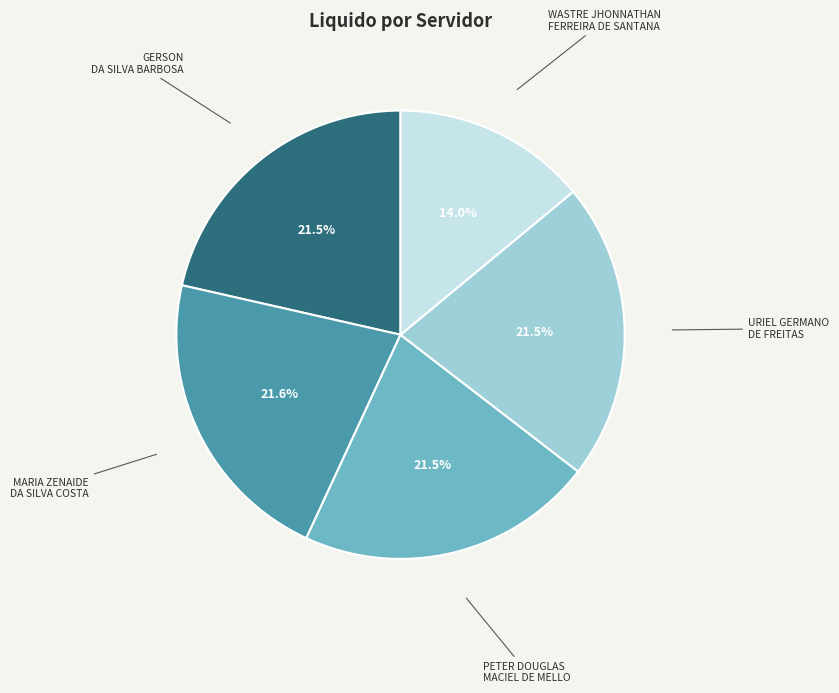

Is there any slice that represents more than half of the pie?

No